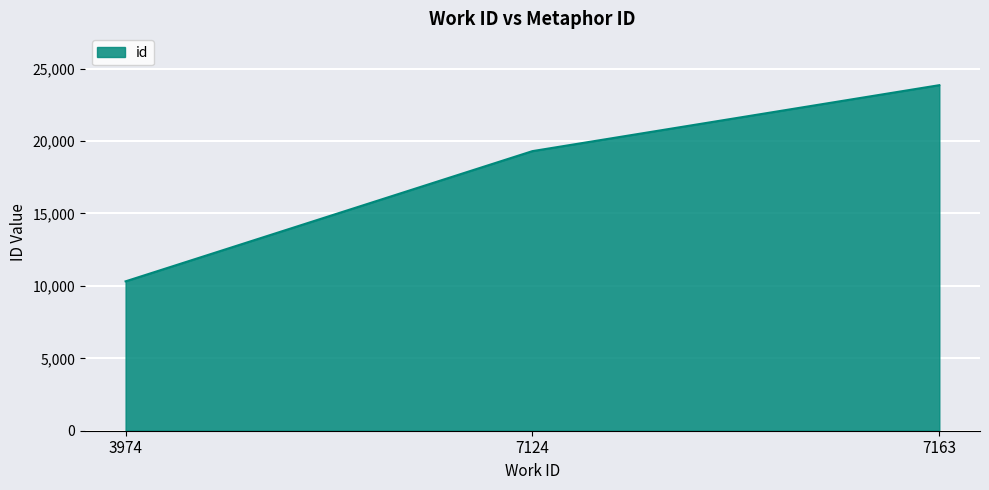

The value at 7163 is 23860. True or false?

True